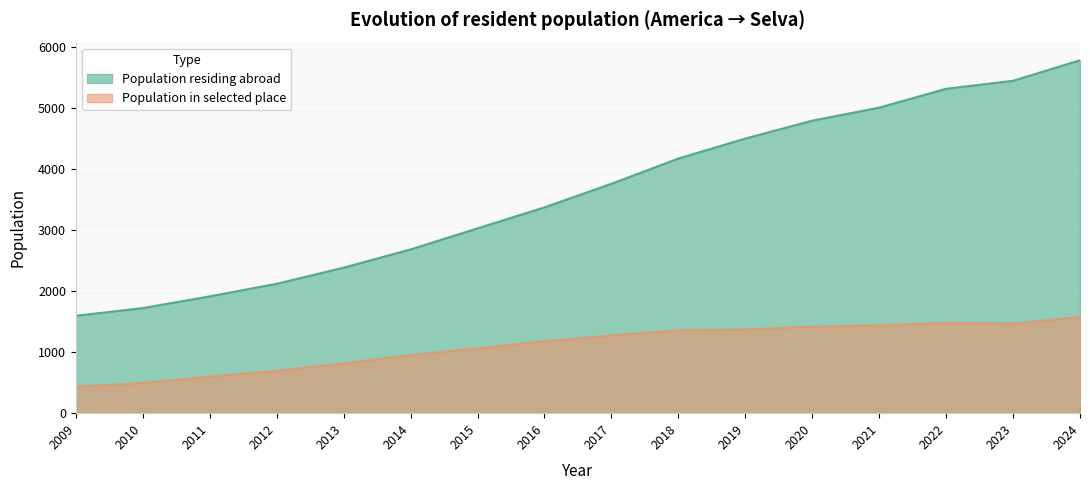

Rank the series by their maximum value, from lowest to highest.

Population in selected place, Population residing abroad